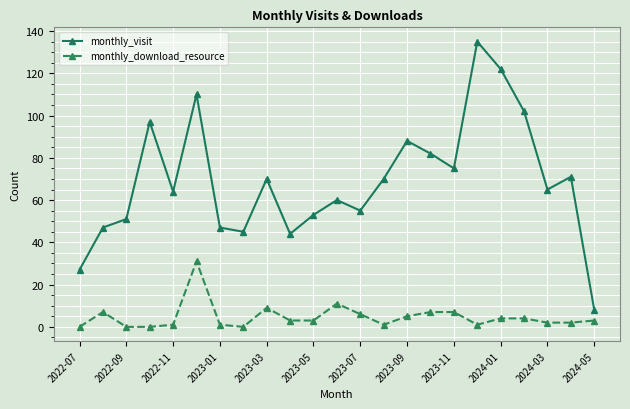

What is the value of the monthly_visit point at the 20th from the left?

102